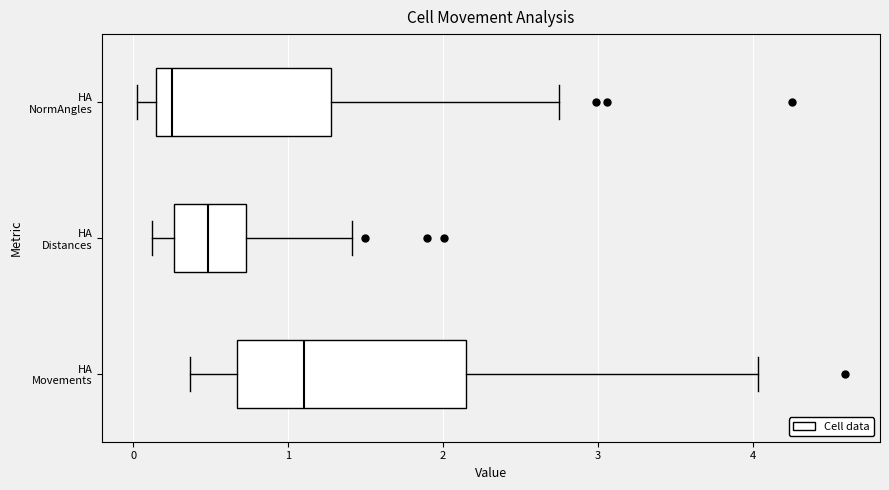

Which box is the widest, from its left edge to its right edge?

HA Movements